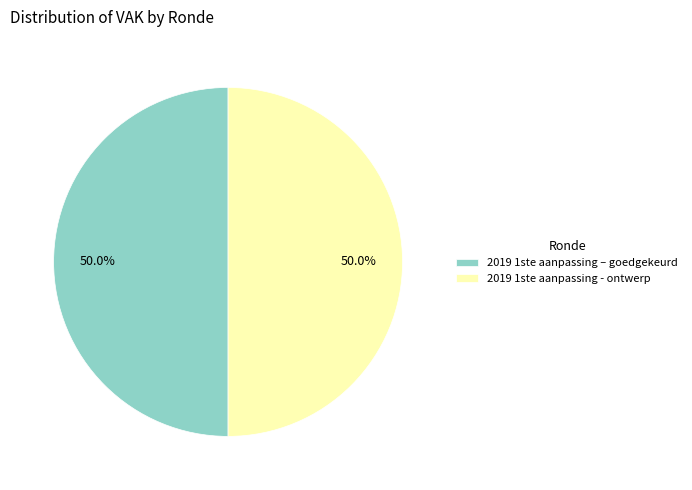

Approximately how many times larger is the value at 2019 1ste aanpassing – goedgekeurd compared to 2019 1ste aanpassing - ontwerp?

1.0